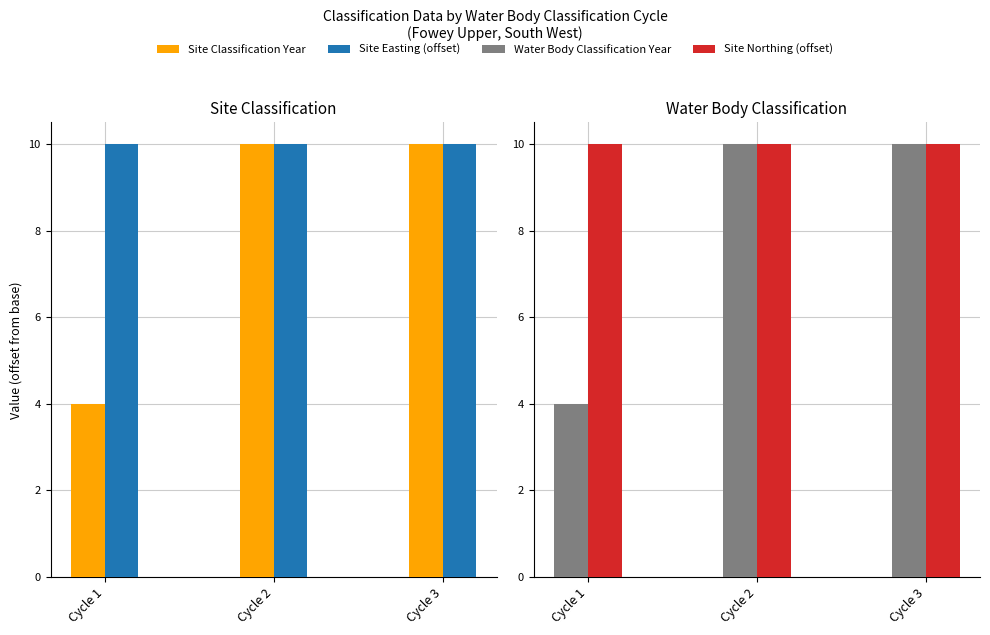

Which label corresponds to the smallest value in the chart?

Cycle 1